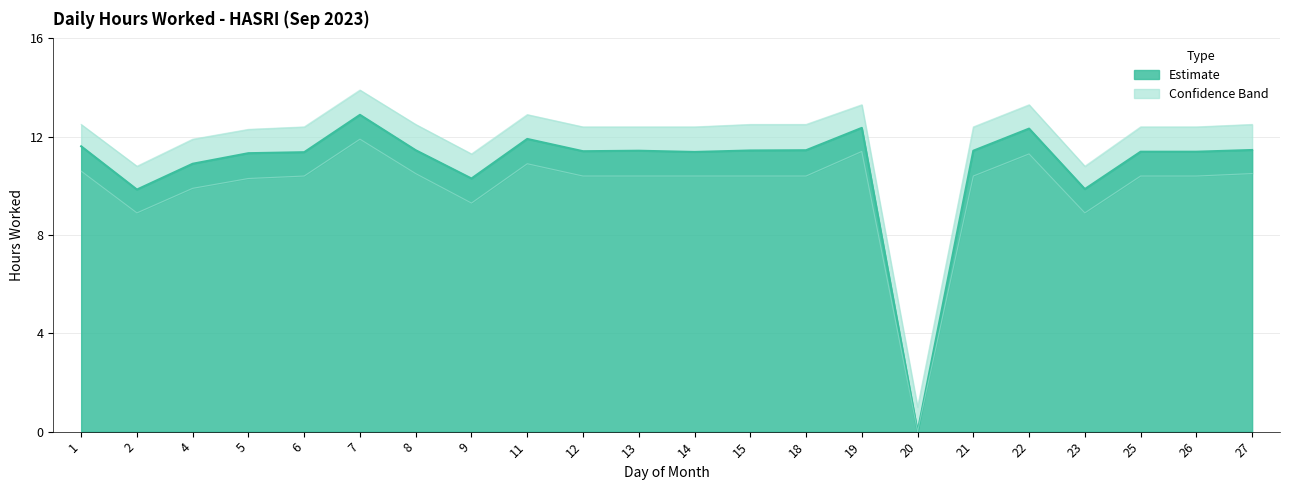

Is it true that Upper Band equals 5.9 at 9?

False